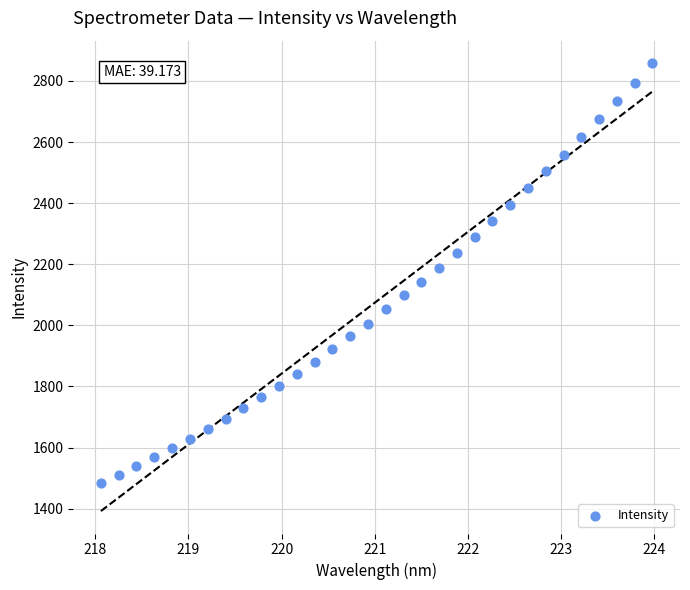

What is the range of Y values (max minus min)?

1376.2